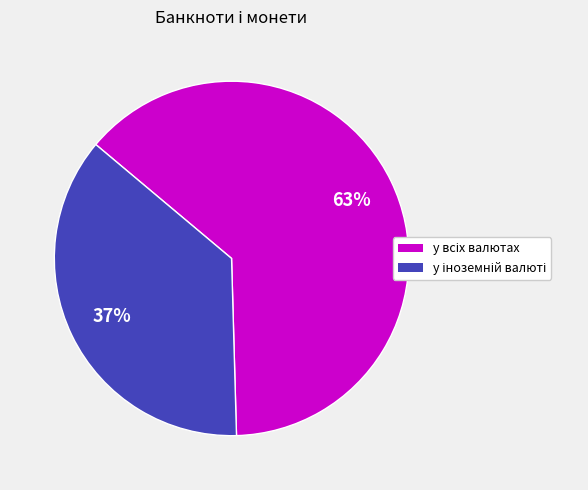

Does any single category account for the majority?

Yes